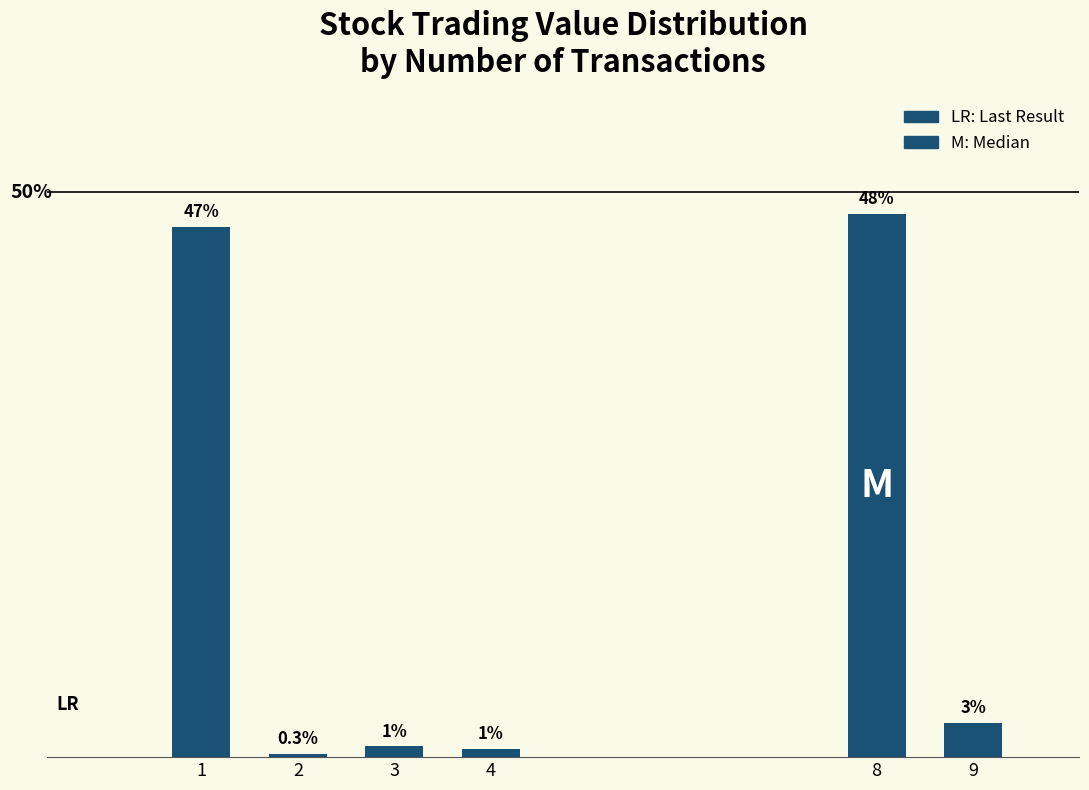

List the labels in order of value, smallest first.

2, 4, 3, 9, 1, 8